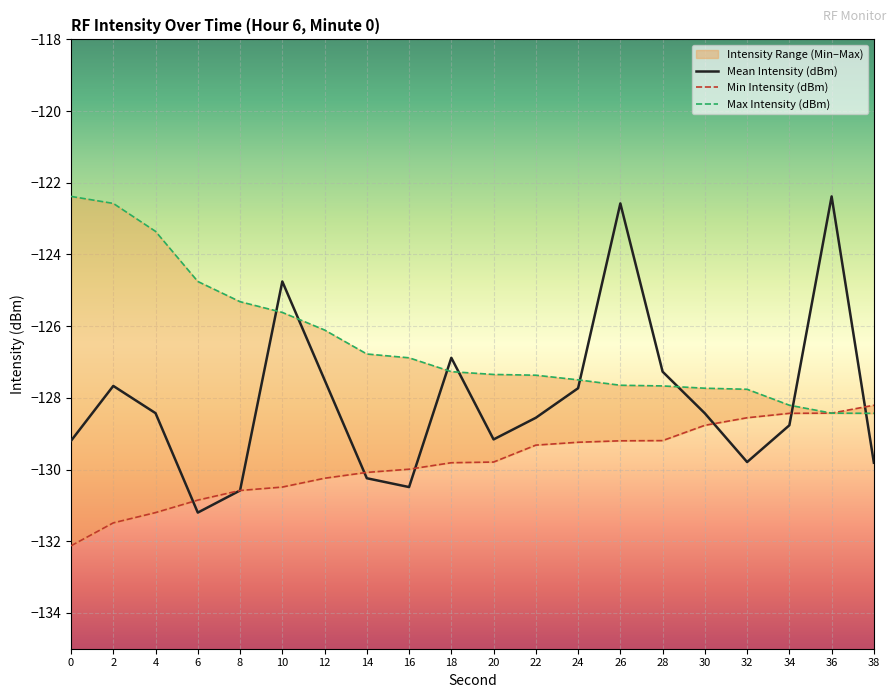

True or false: Min Intensity (dBm) has more than 0 interior local peaks.

False